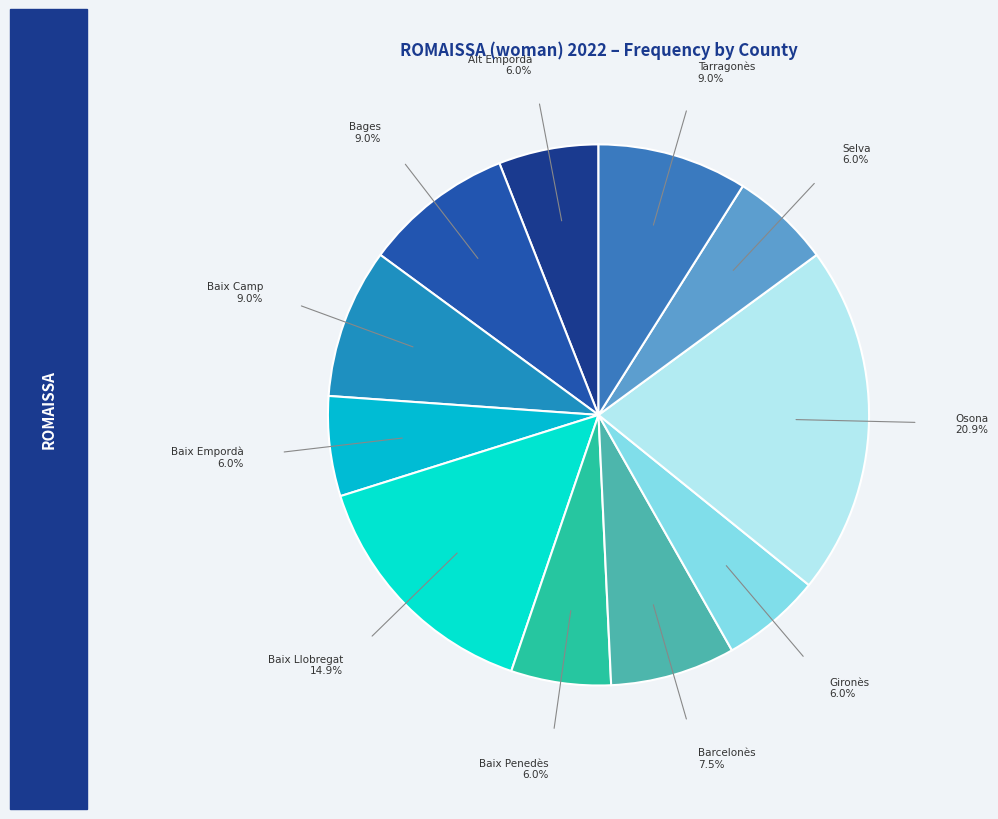

Count the number of slices in the pie.

11